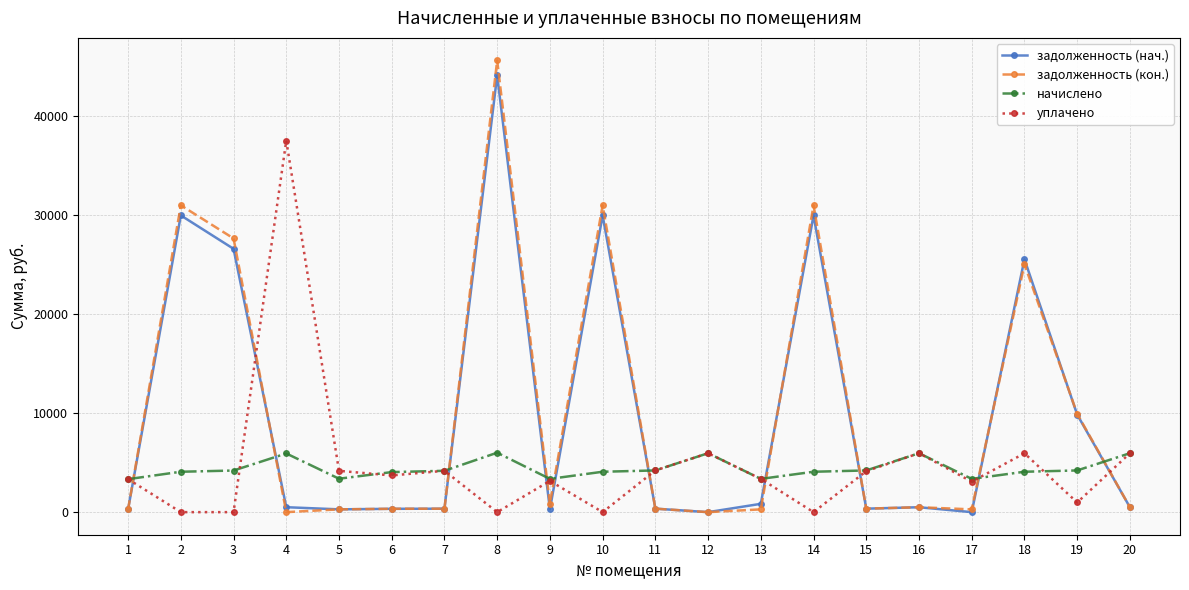

What is the total value across all series at 14?

64985.2